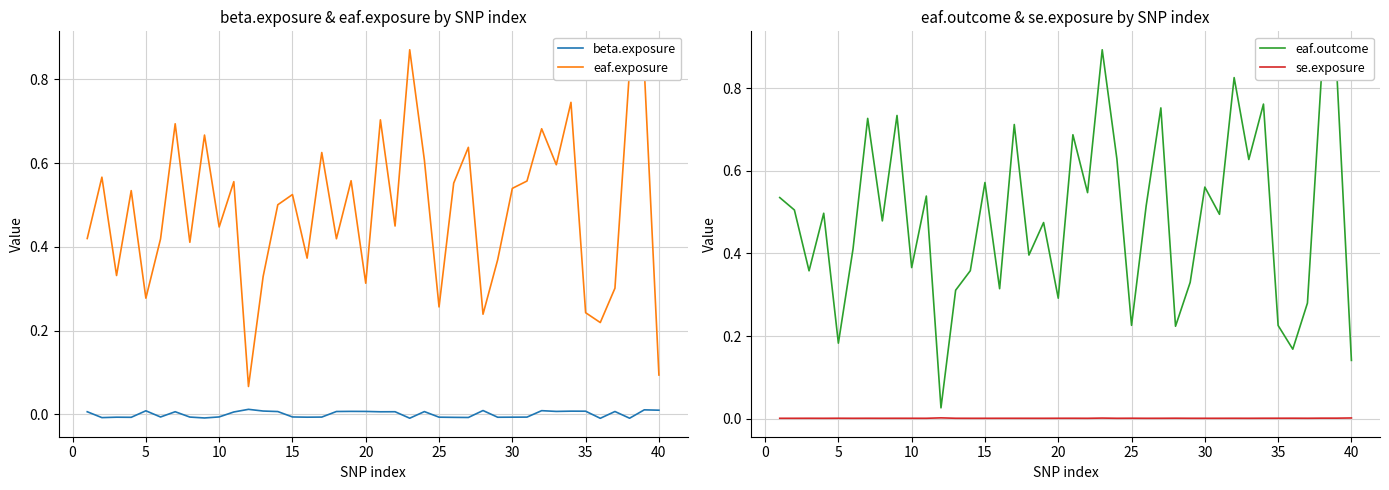

True or false: eaf.exposure and beta.exposure cross at least once.

False